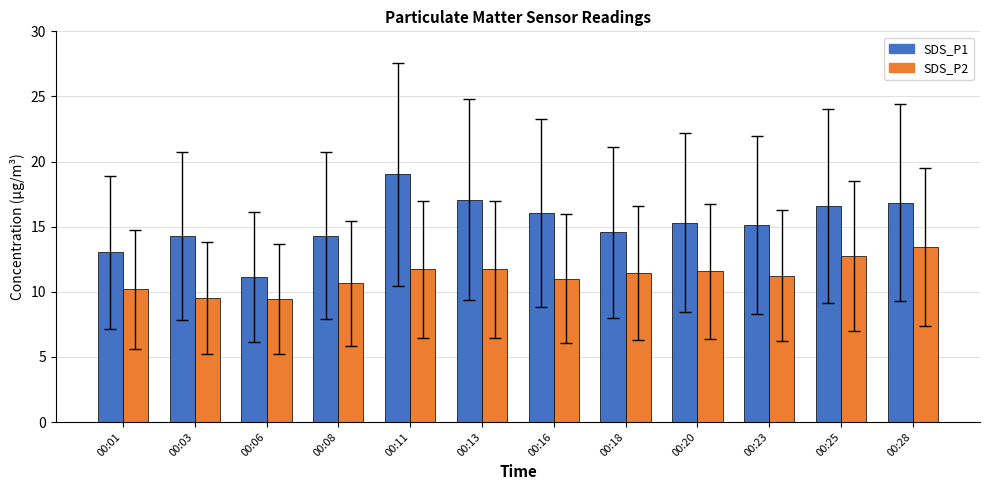

Read the SDS_P1 value at 00:18.

14.6